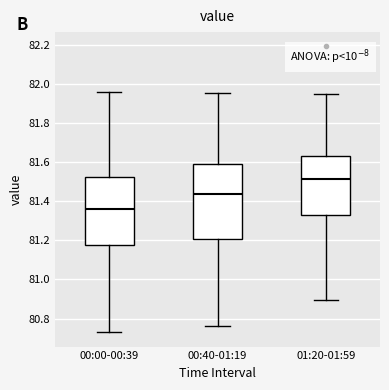

Which box's median line is the lowest?

00:00-00:39